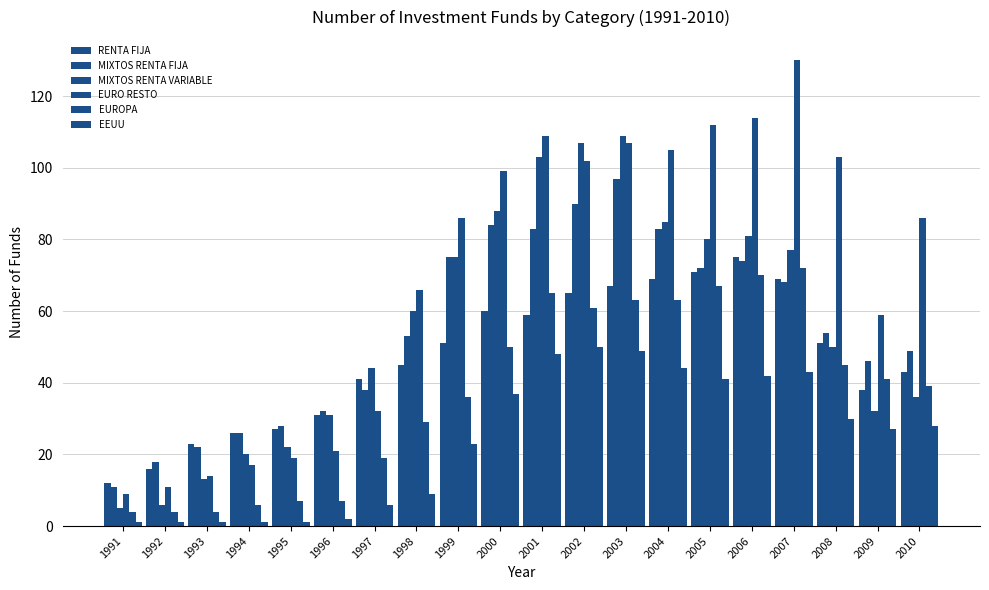

What is the difference between the maximum and second lowest values in the EURO RESTO series?

119